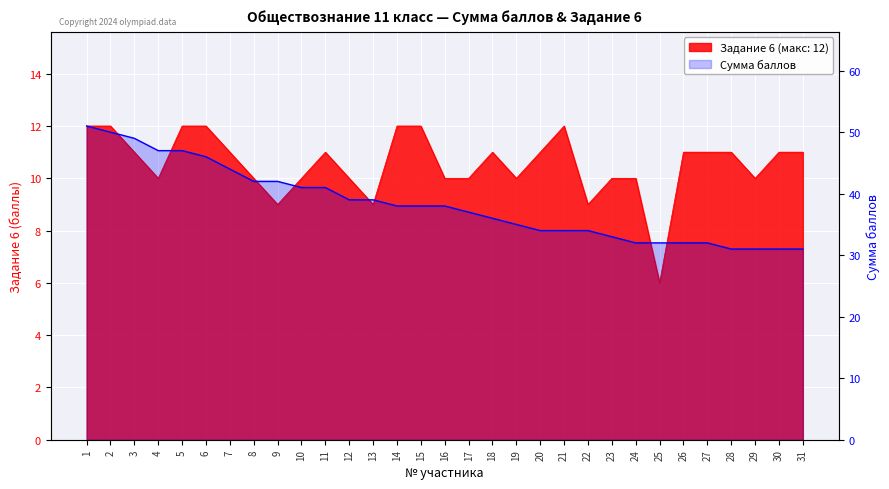

How many values in the Сумма баллов series exceed 38?

13